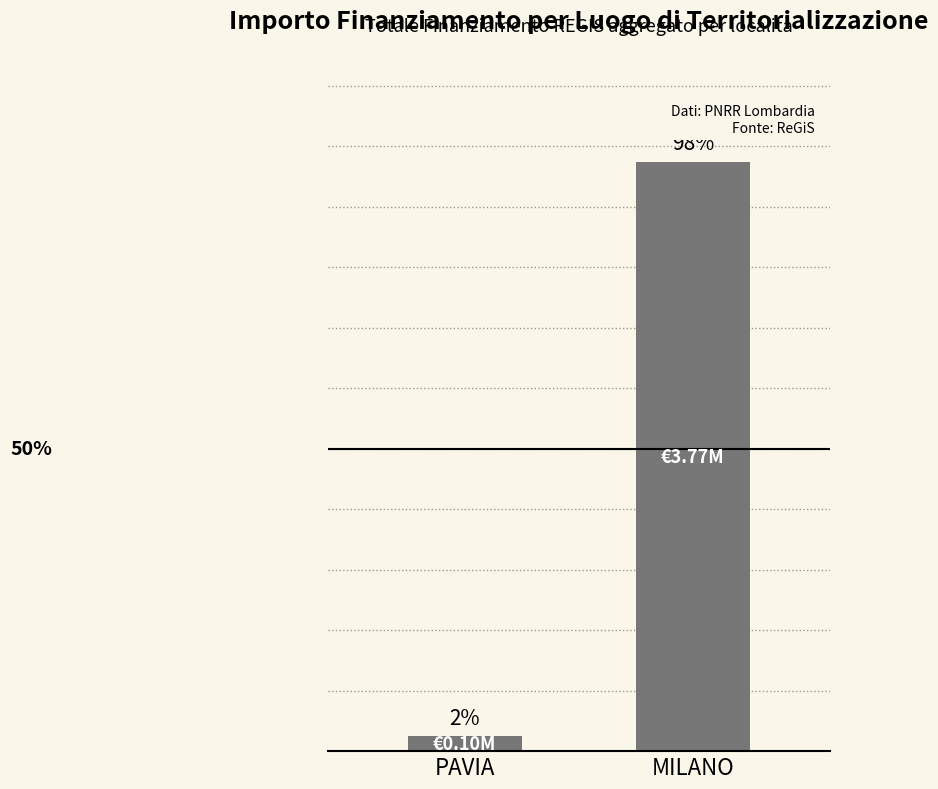

List the labels in order of value, smallest first.

PAVIA, MILANO